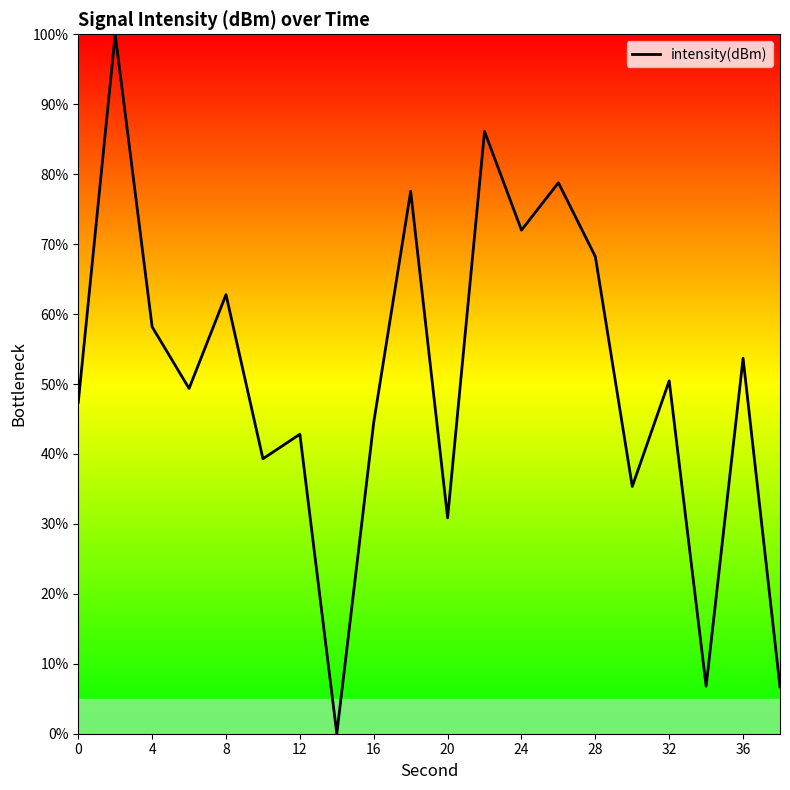

What is the difference between the maximum and second lowest values?

93.3